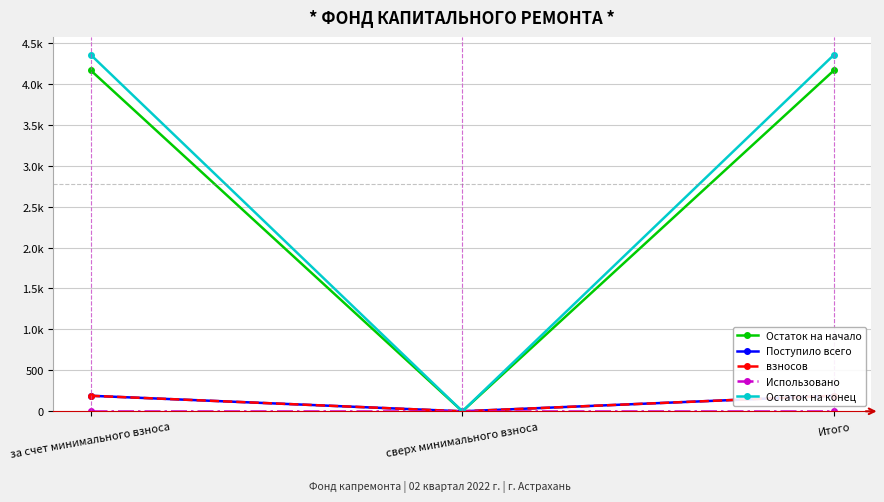

What is the difference between the second highest and minimum values in the Поступило всего series?

189.7